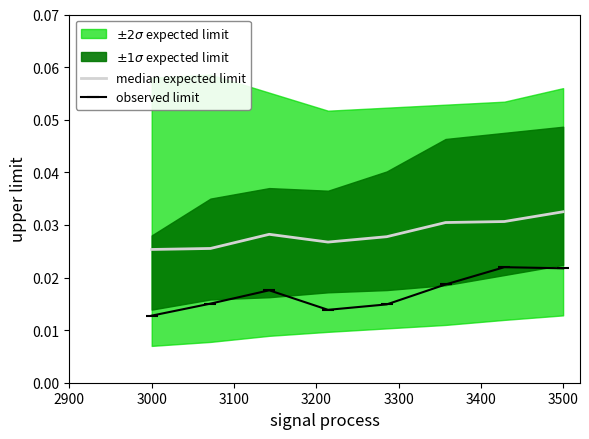

True or false: observed limit and median expected limit intersect in this chart.

False